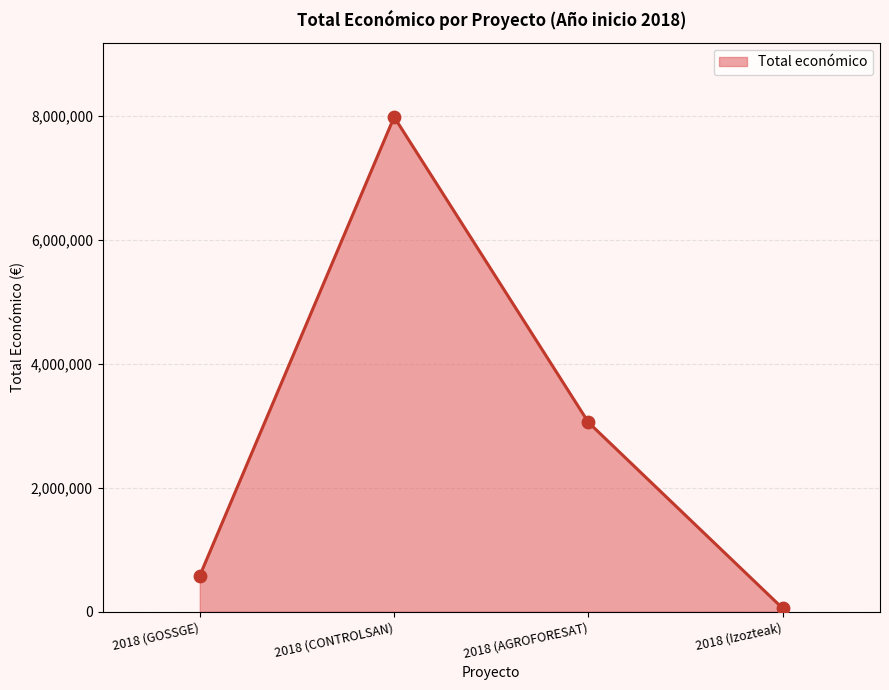

What is the change in value from 2018 (GOSSGE) to 2018 (Izozteak)?

-529102